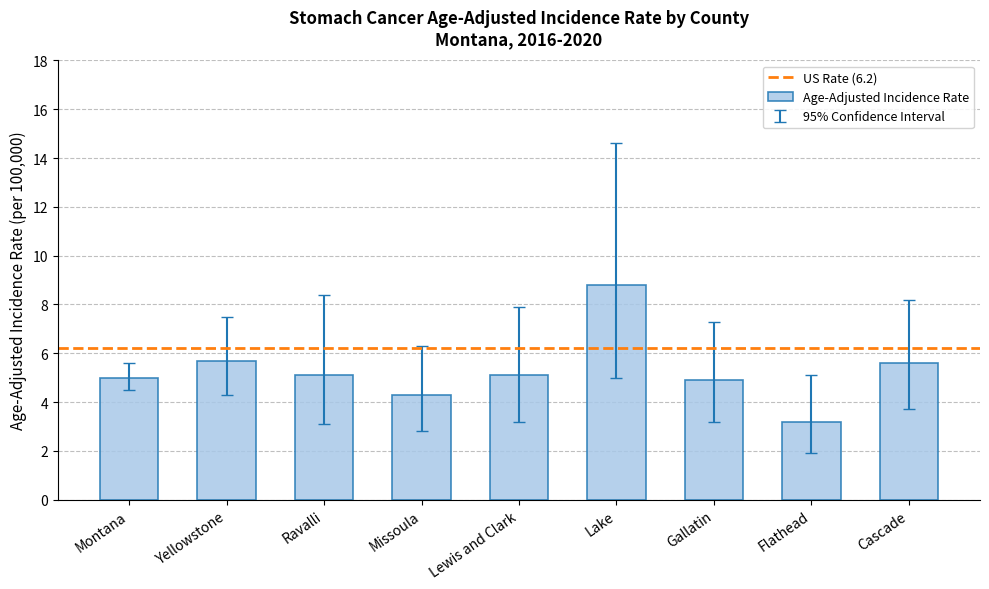

At which label is the value closest to 6?

Yellowstone